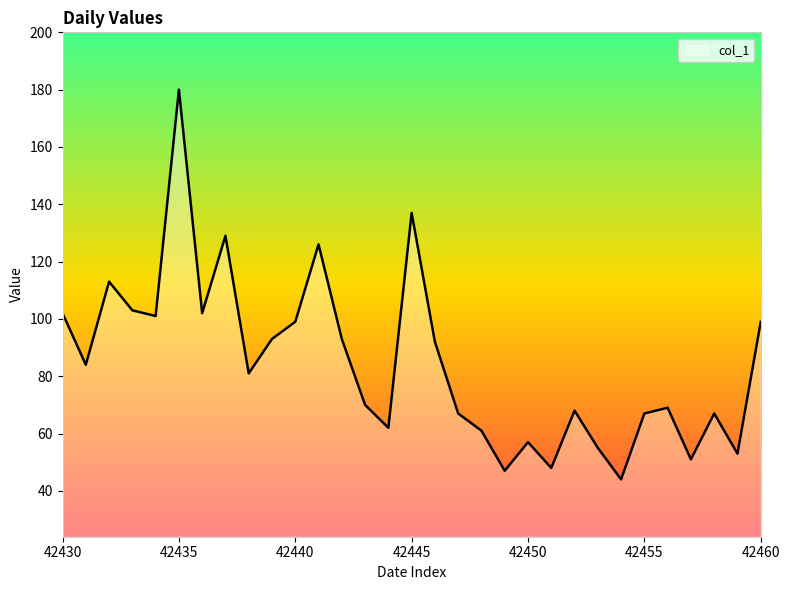

What is the greatest value displayed?

180